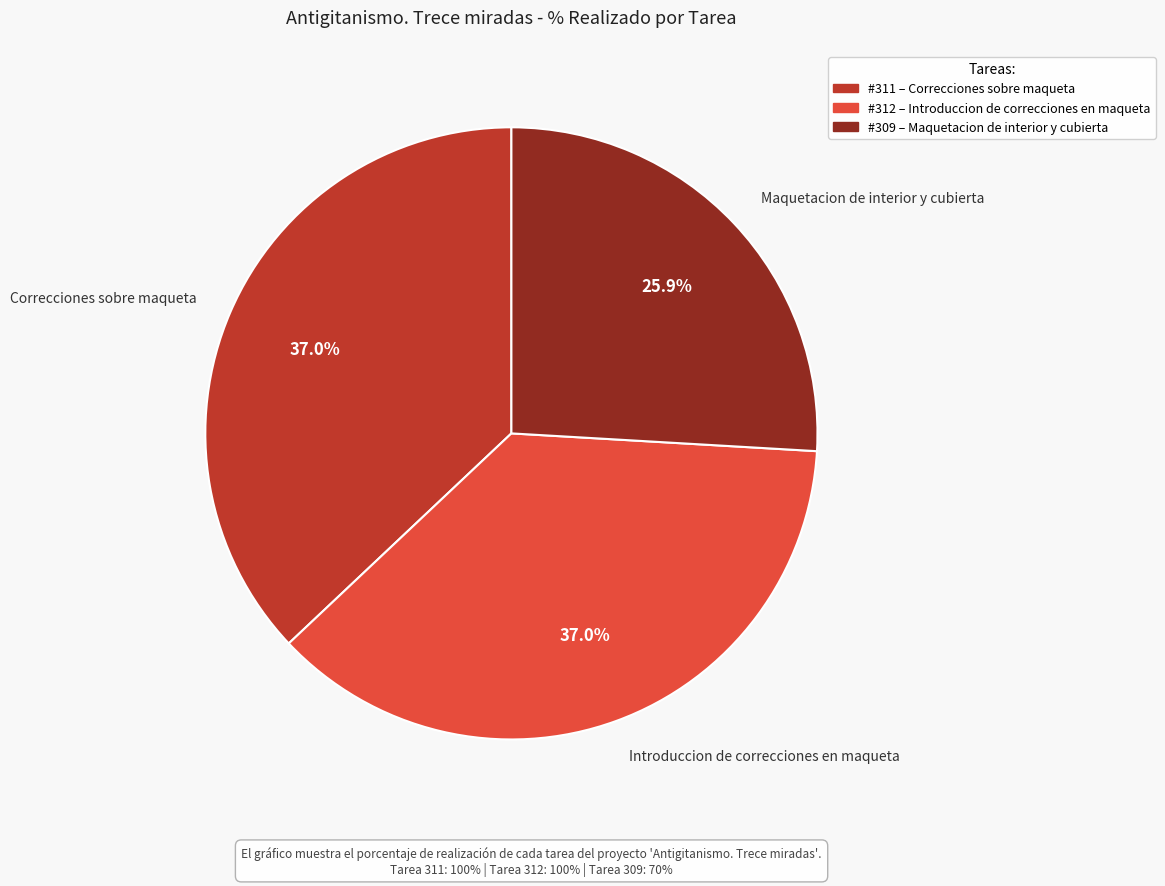

Which slice is the smallest?

Maquetacion de interior y cubierta